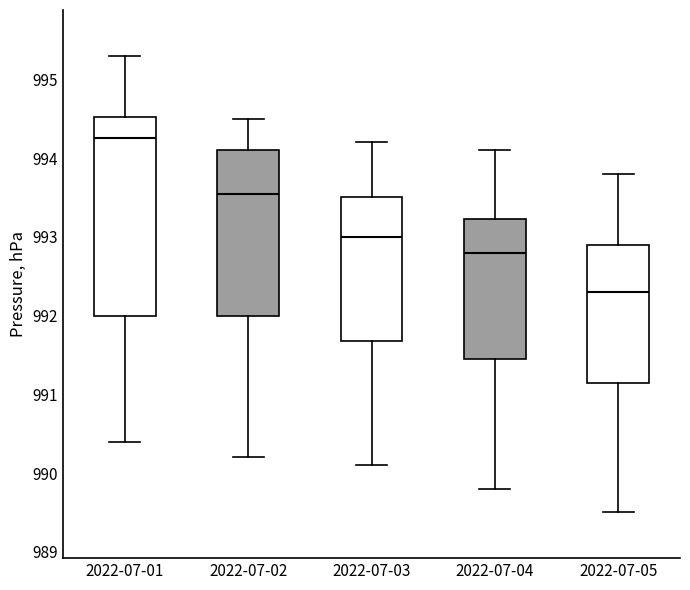

Where is the lower edge of the box for 2022-07-01 on the y-axis? The values are not printed on the chart, so give them approximately, as read against the axis.

992.0